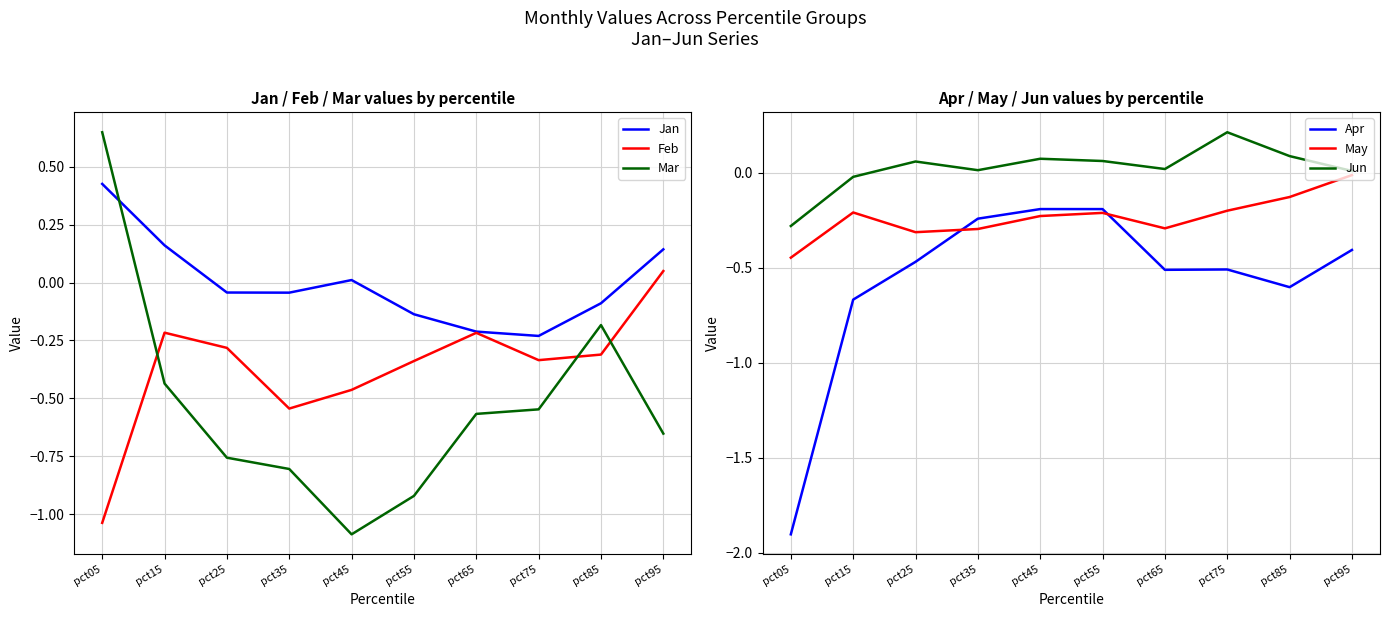

What is the approximate value of May at pct85?

-0.1